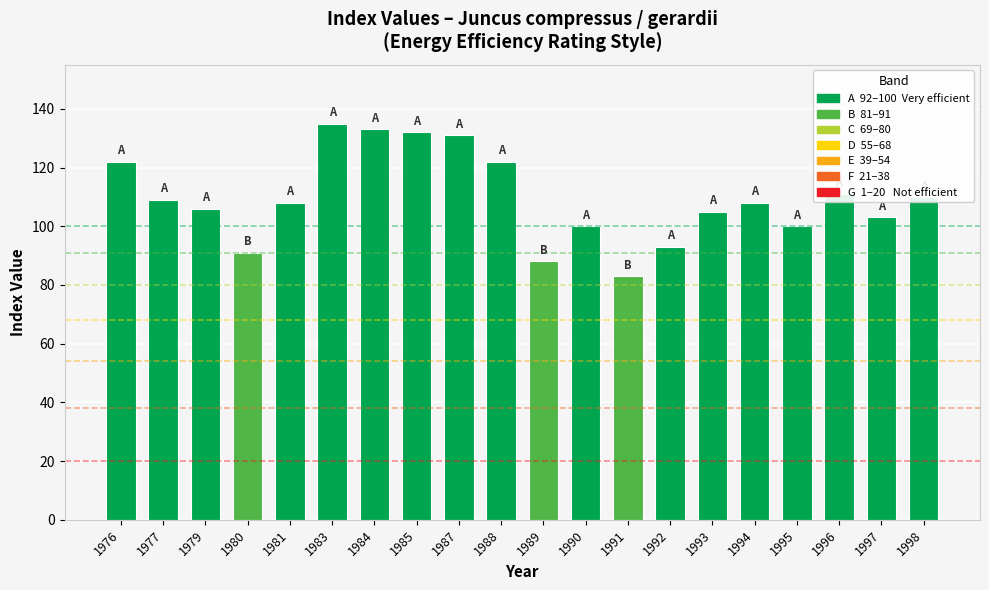

The chart shows a value of 34 at 1977. True or false?

False